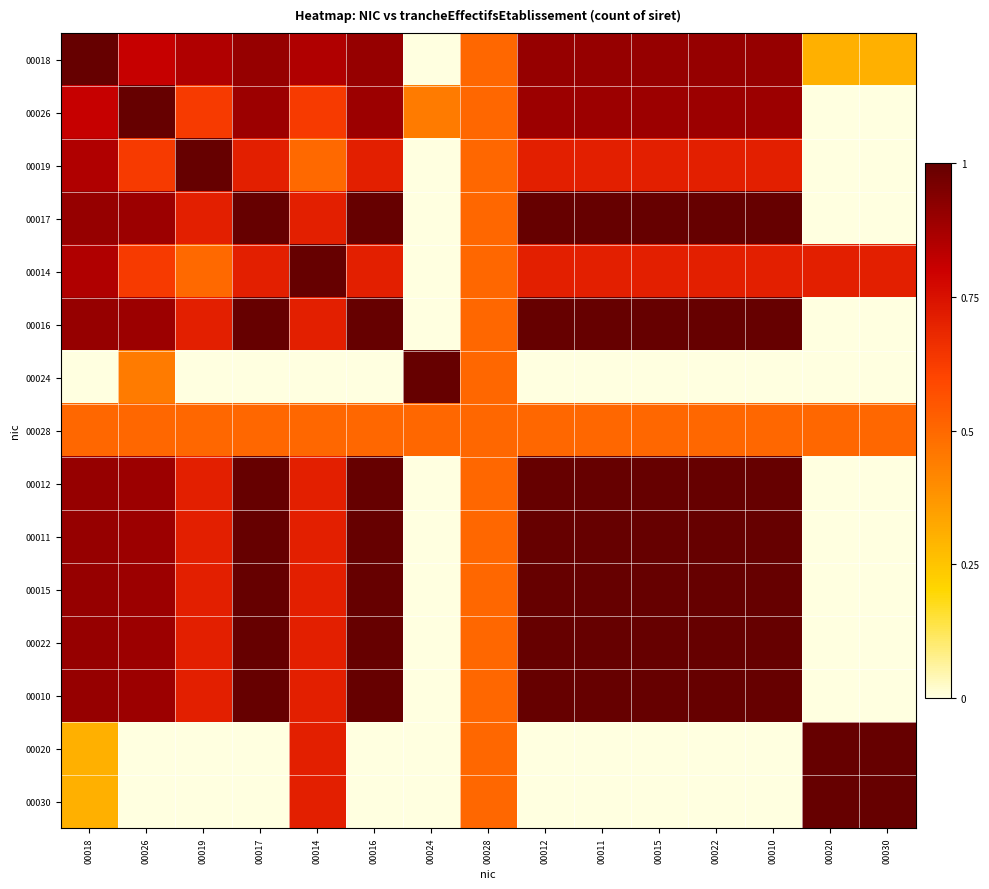

What is the total value across all series at 00017?

10.7